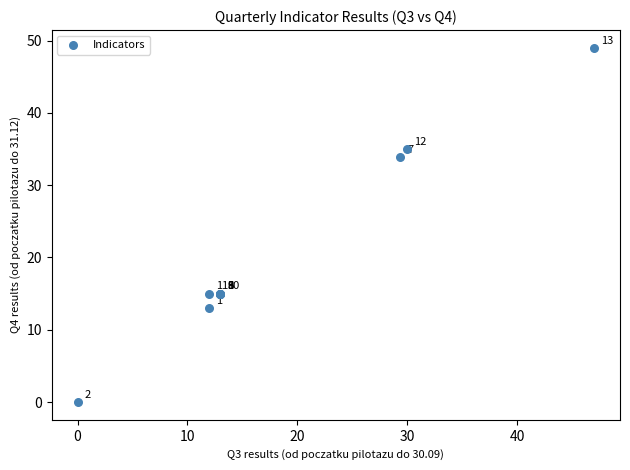

What Y value in the scatter plot is closest to 24?

15.0